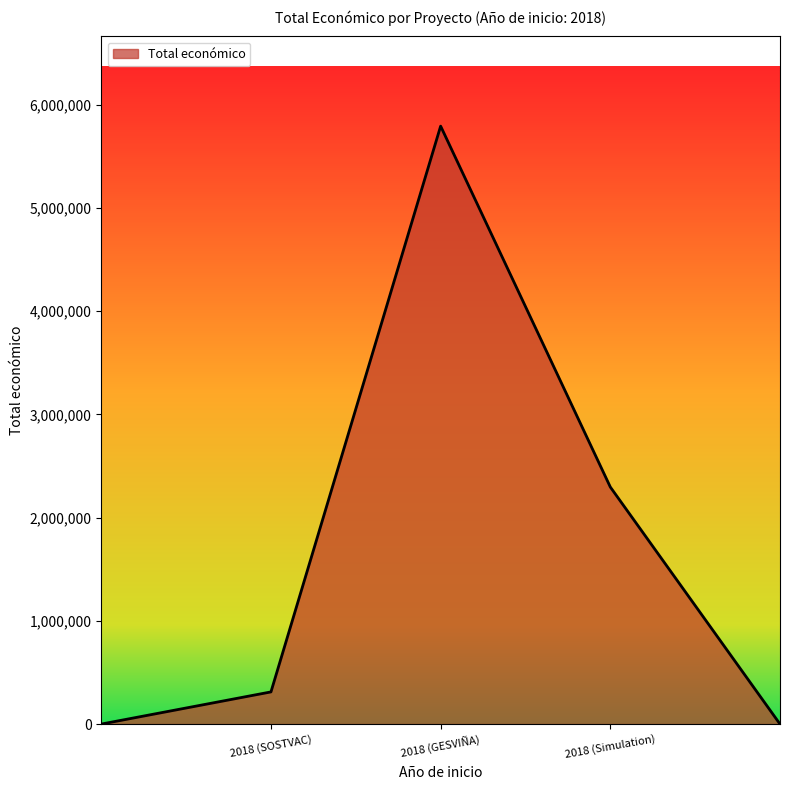

What is the maximum value shown in the chart?

5792221